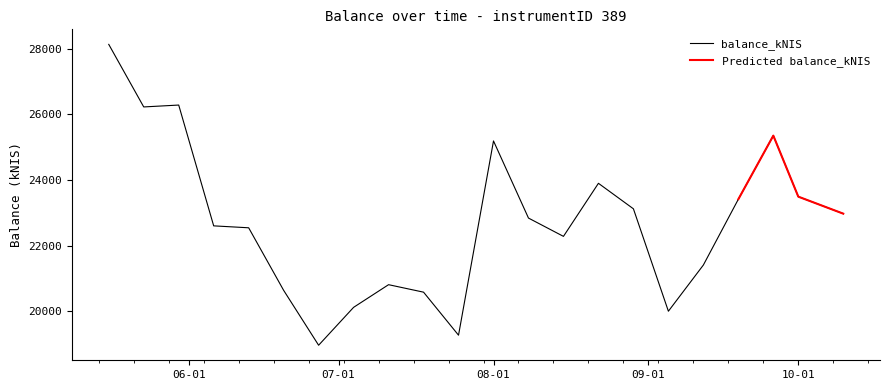

The value of balance_kNIS at 08-01 is 25189.9. True or false?

True